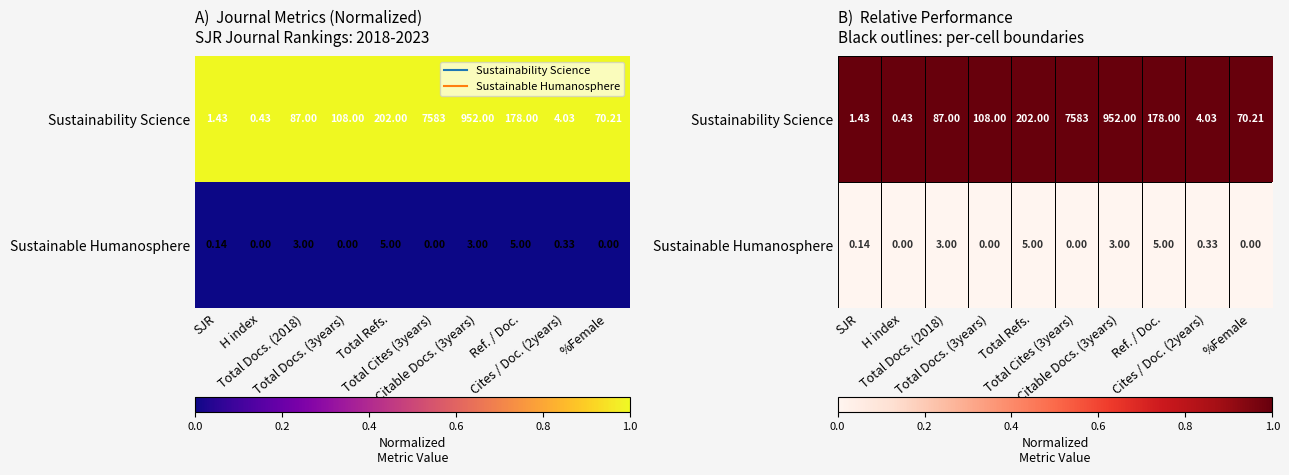

List the series in order of their overall mean, lowest first.

Sustainable Humanosphere, Sustainability Science